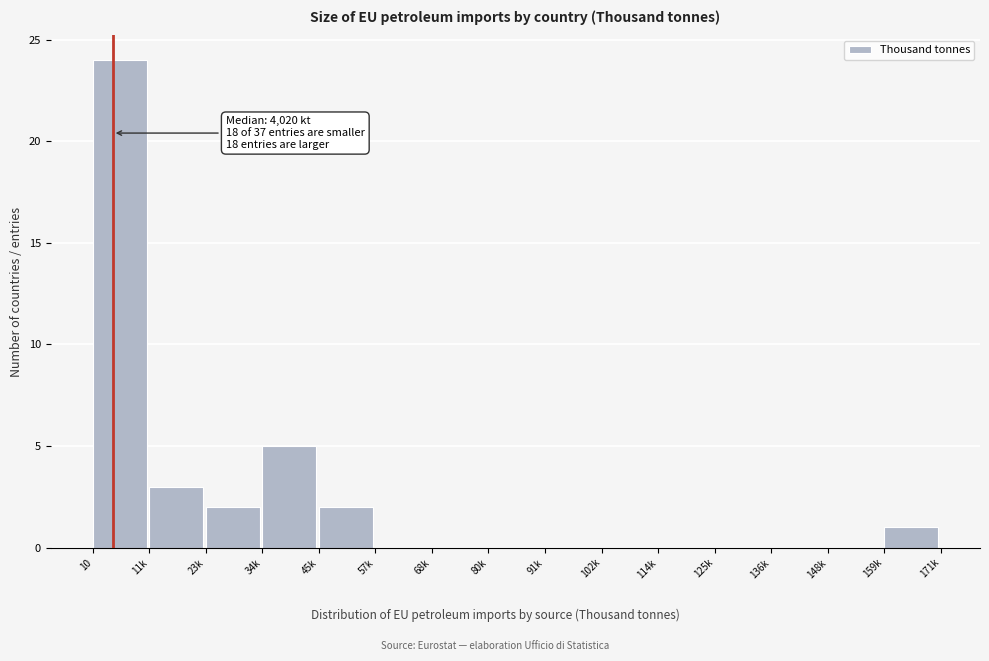

Reading left to right, transcribe all the data shown in this chart.

10=24	11k=3	23k=2	34k=5	45k=2	57k=0	68k=0	80k=0	91k=0	102k=0	114k=0	125k=0	136k=0	148k=0	159k=1